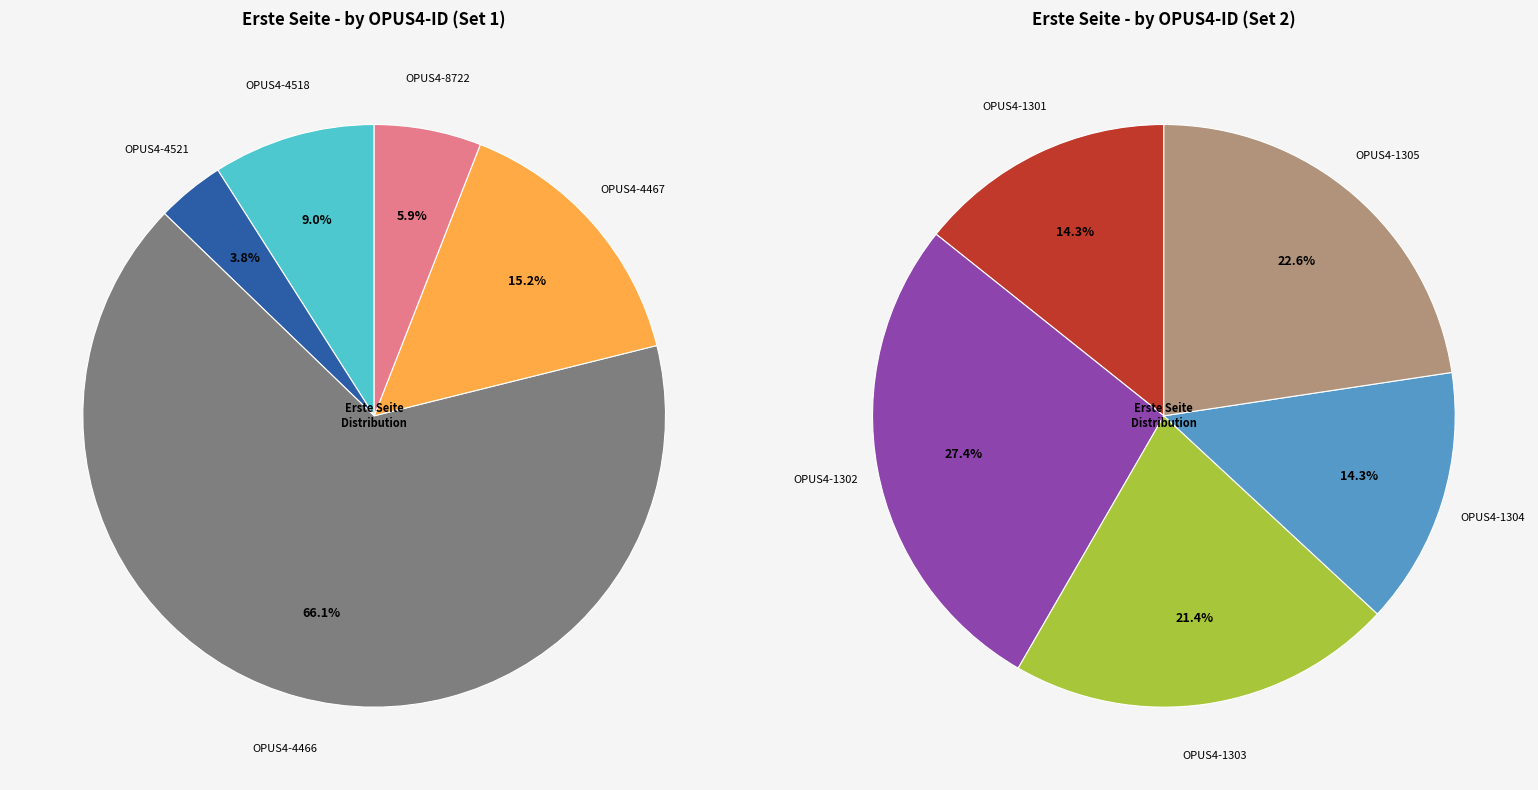

Which category has the biggest portion of the pie?

OPUS4-4466